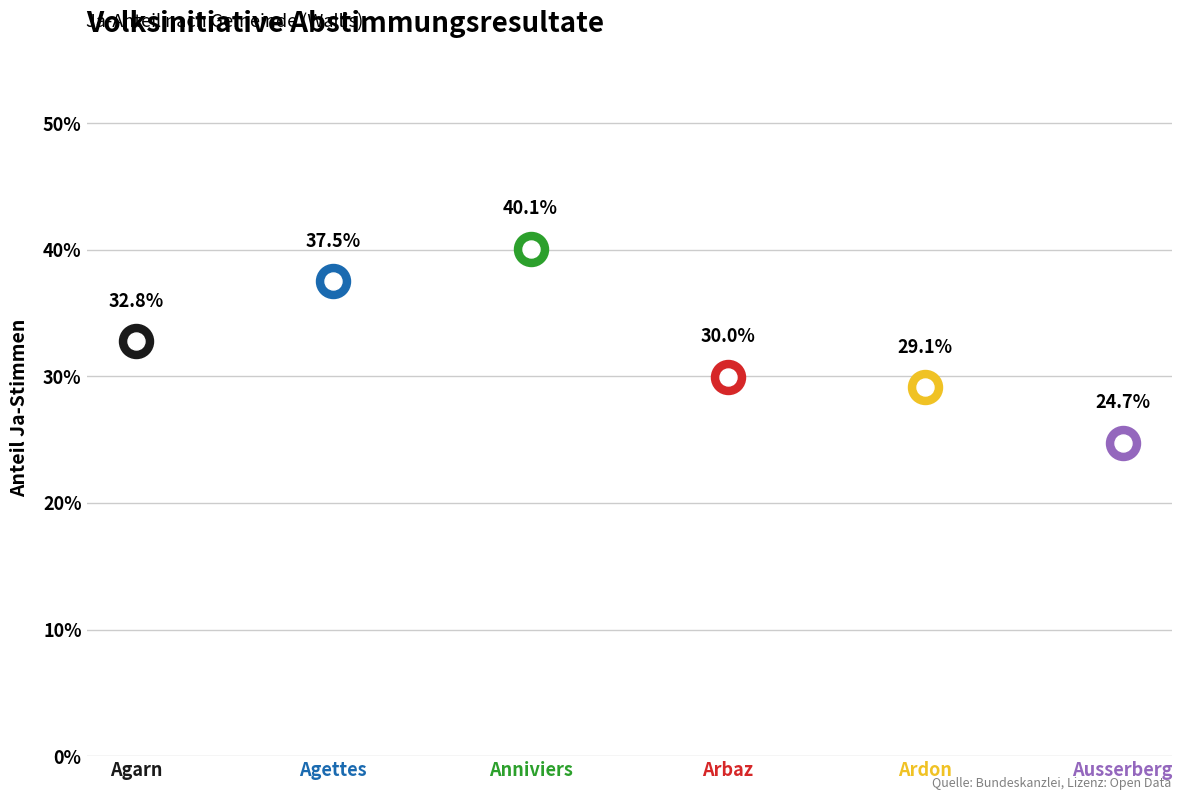

Which has a higher value, Ausserberg or Ardon?

Ardon